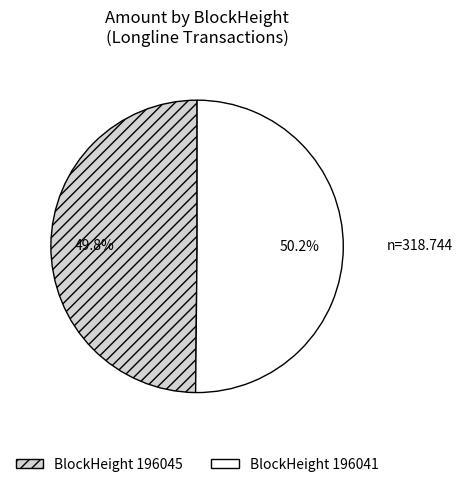

To the nearest percent, what is the average slice percentage?

50%